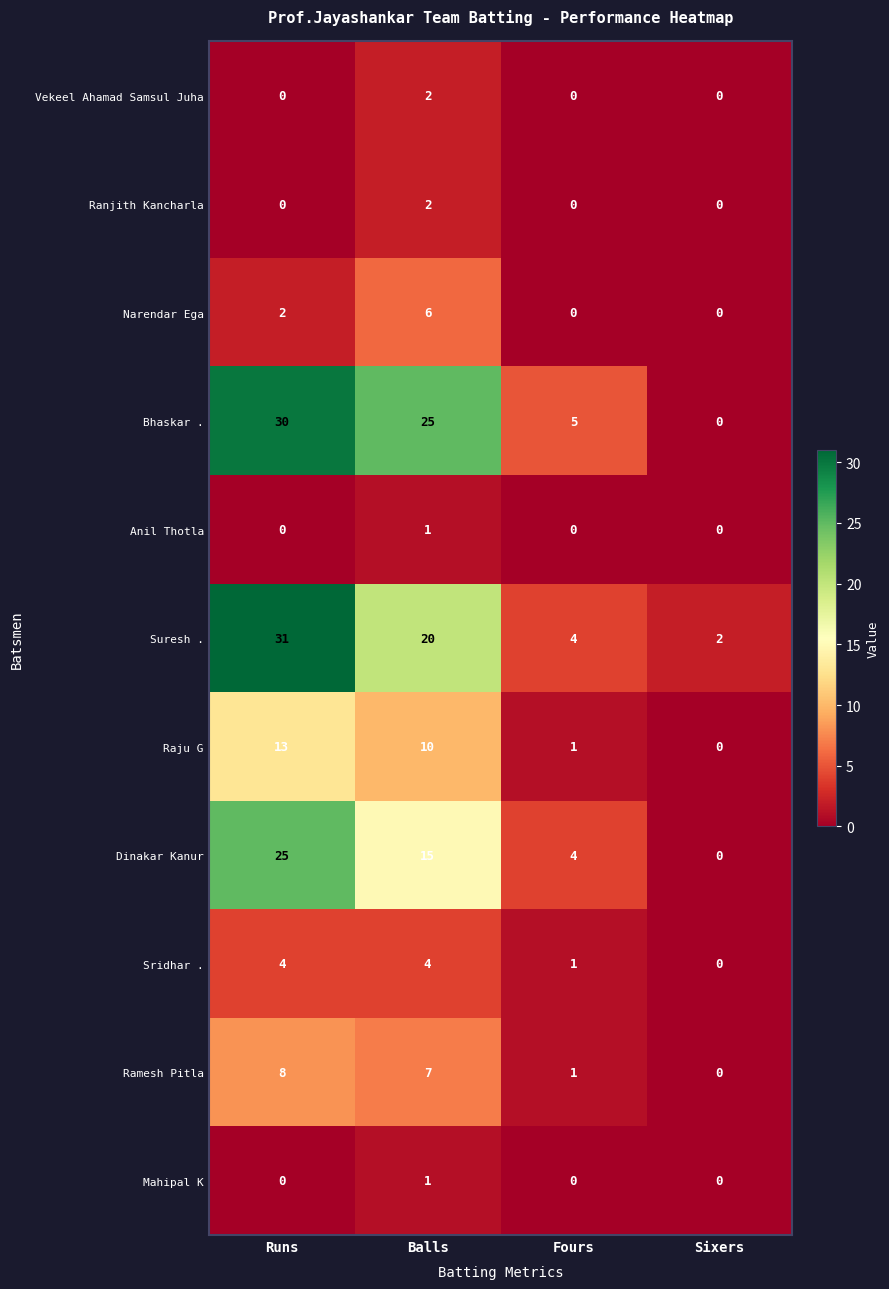

What is the difference between the maximum and minimum values in the Ramesh Pitla series?

8